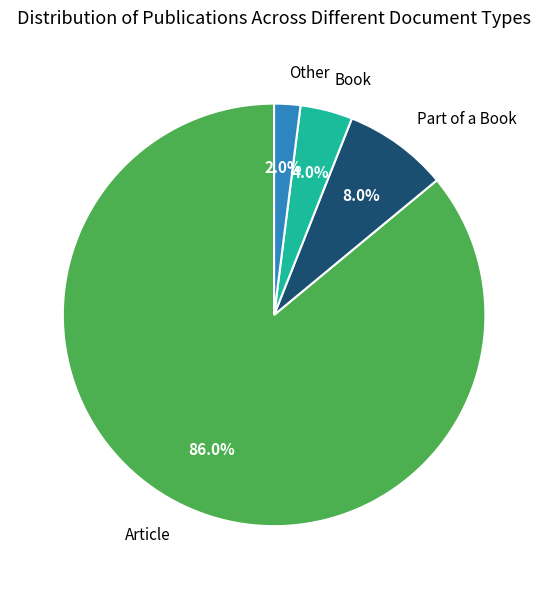

What percentage is the Other slice, to the nearest percent?

2%